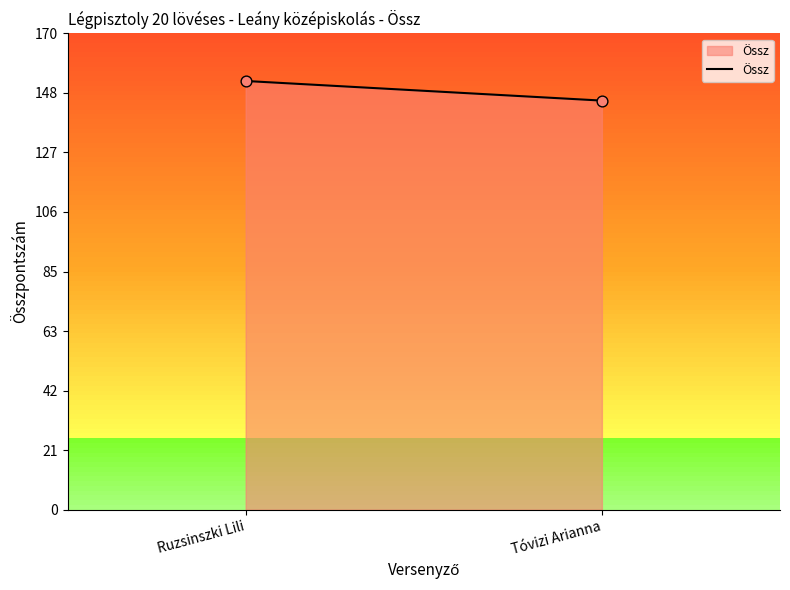

What is the range of Y values (max minus min)?

7